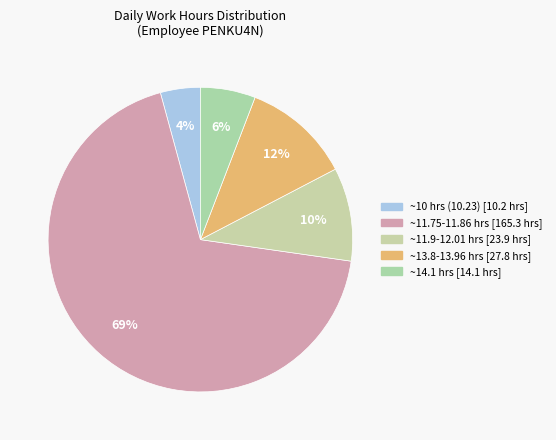

How many slices are in this pie chart?

5